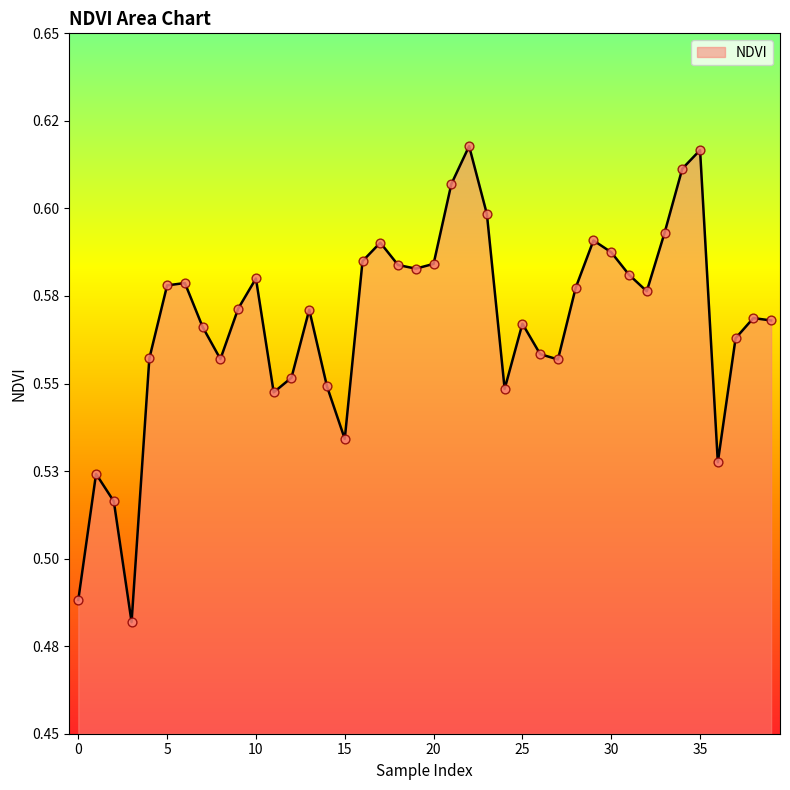

Is this an area chart (filled region under the line)?

Yes